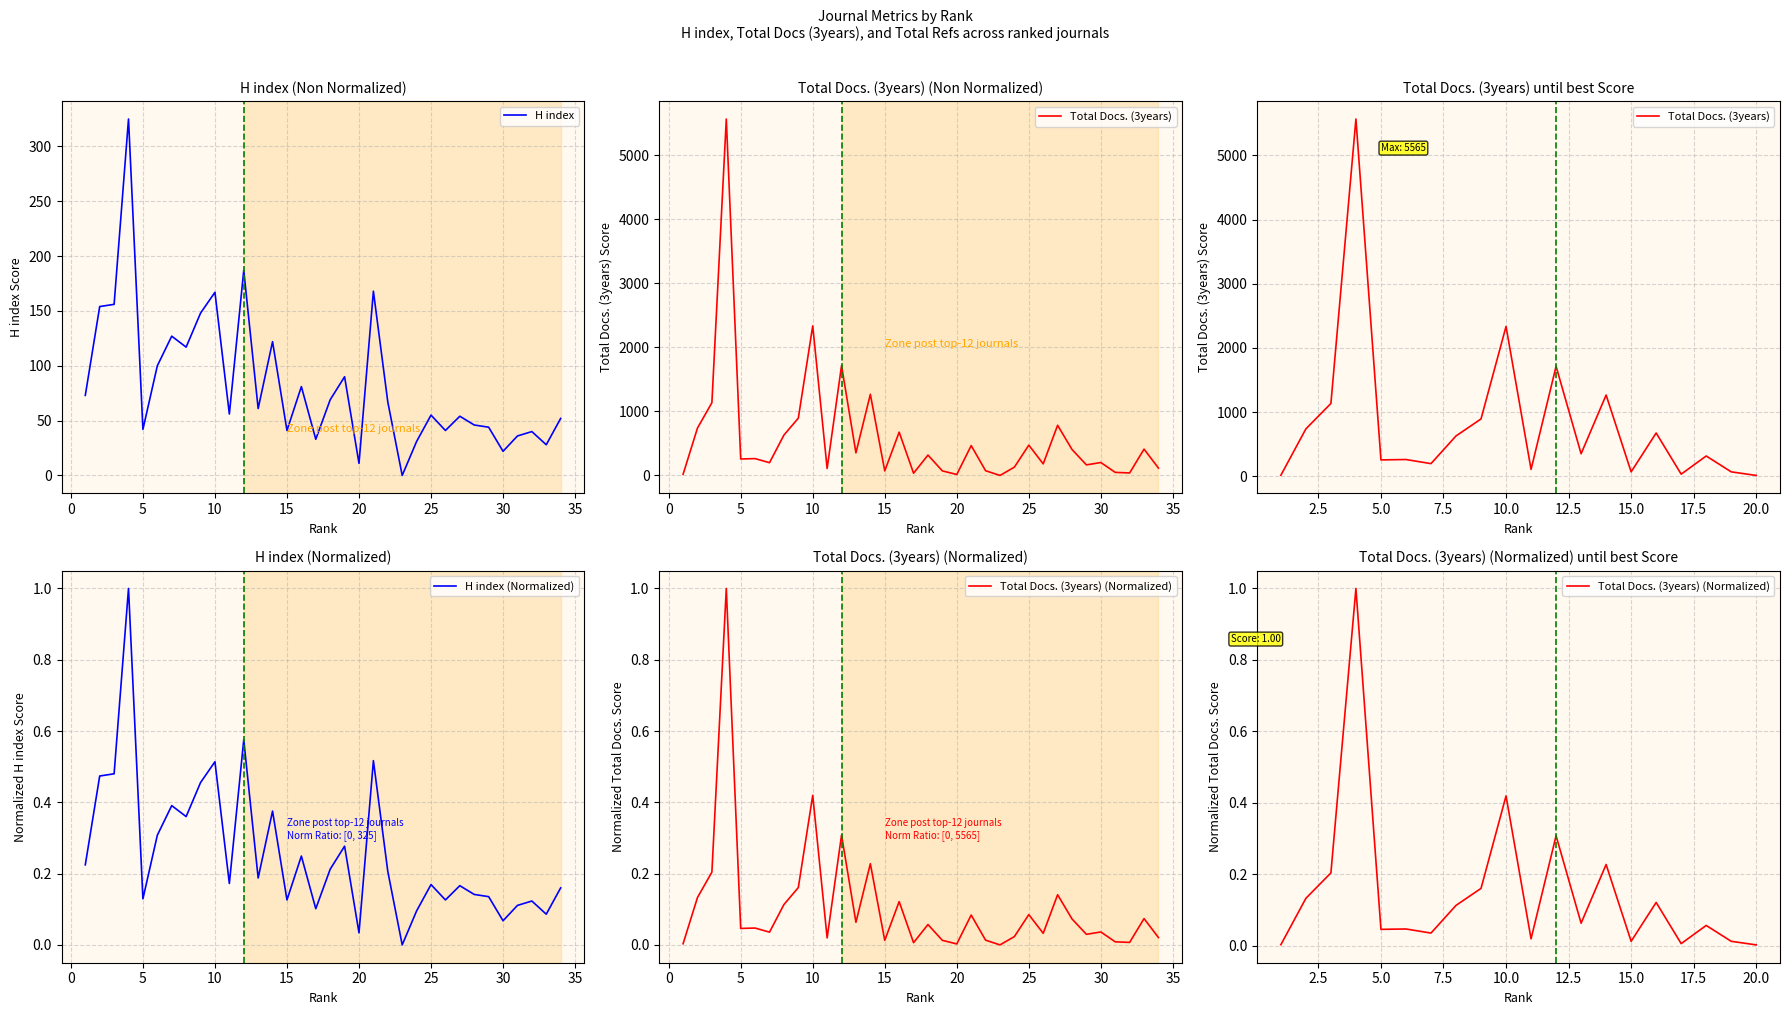

True or false: Total Refs. and Total Docs. (3years) cross at least once.

False